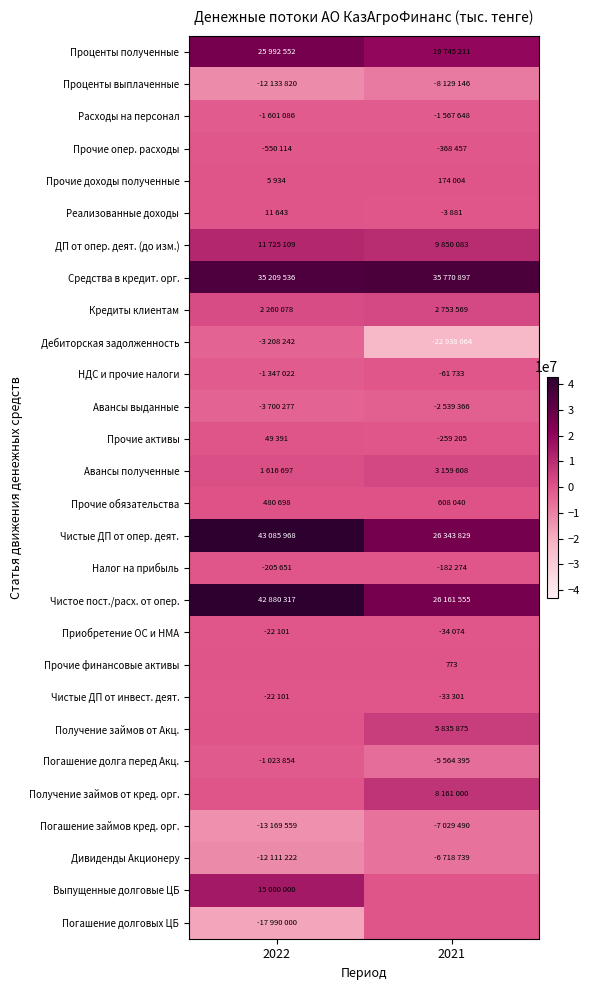

The Прочие финансовые активы series shows 773 at 2021. True or false?

True